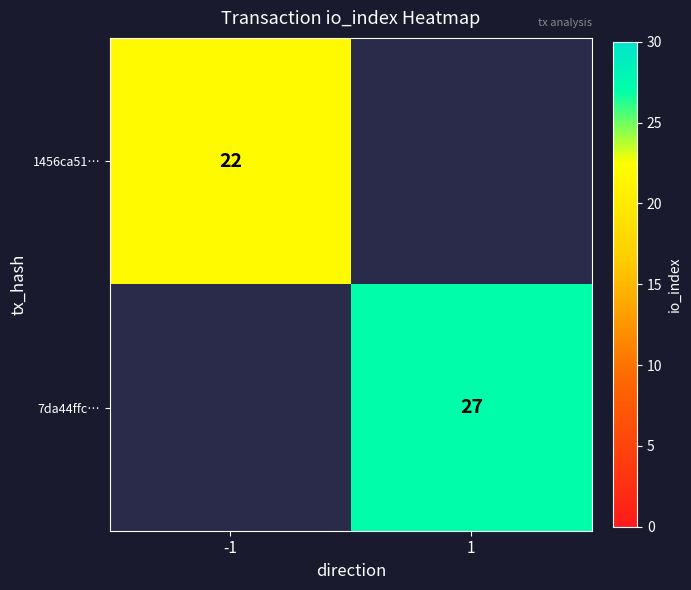

Is it true that 7da44ffc… equals 13 at 1?

False